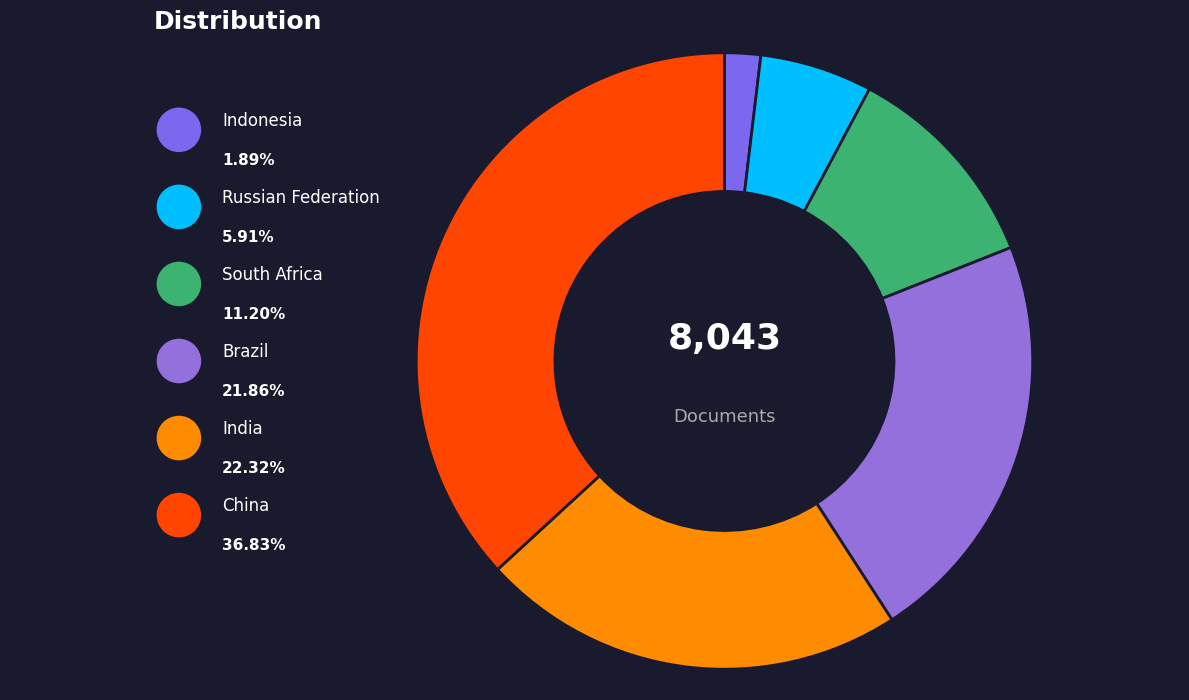

How many segments does this pie chart have?

6